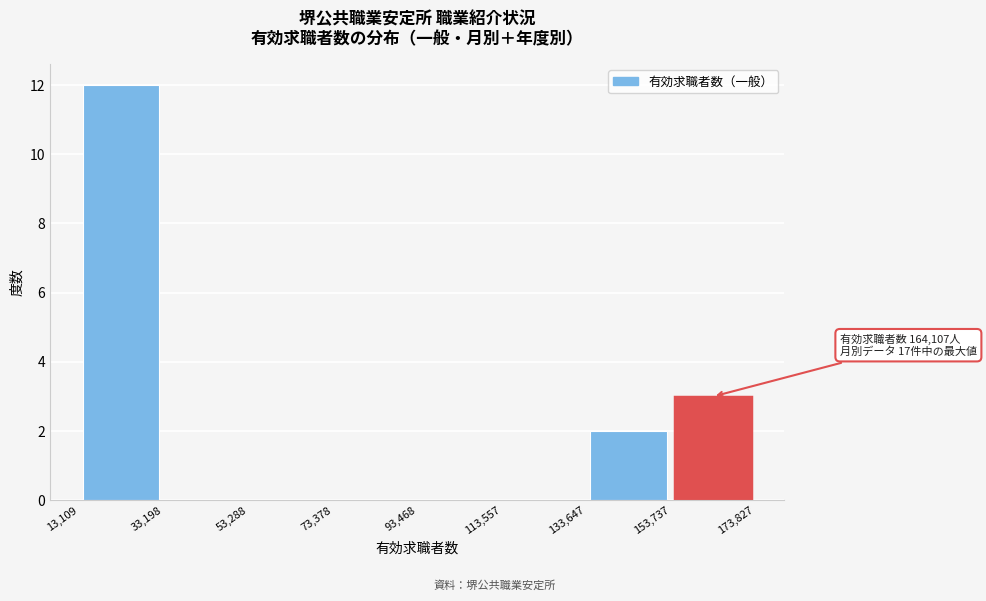

Which range on the x-axis has the tallest bar?

13,109 to 33,198